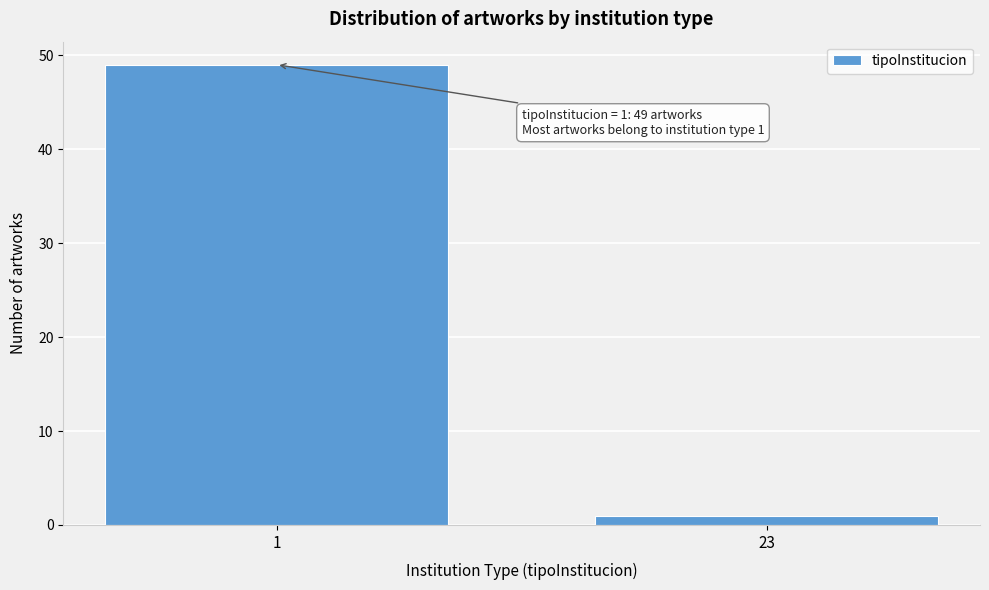

Reading left to right, extract all data points from this chart.

49	1